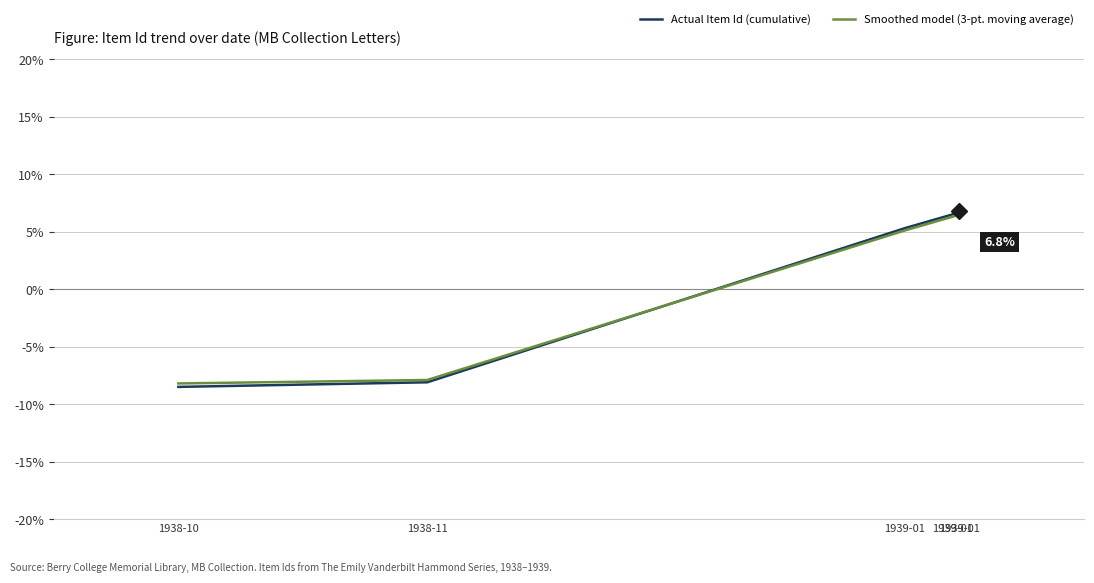

What are all the series names shown in the legend?

Actual Item Id (cumulative), Smoothed model (3-pt. moving average)